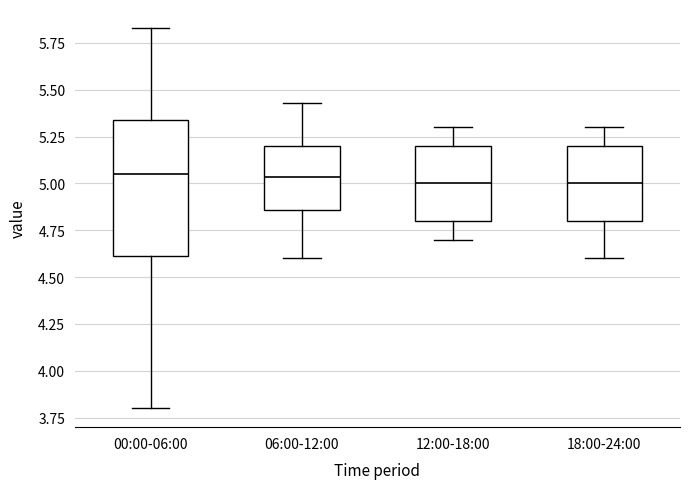

Where does the upper whisker of the box for 06:00-12:00 end on the y-axis? The values are not printed on the chart, so give them approximately, as read against the axis.

5.45